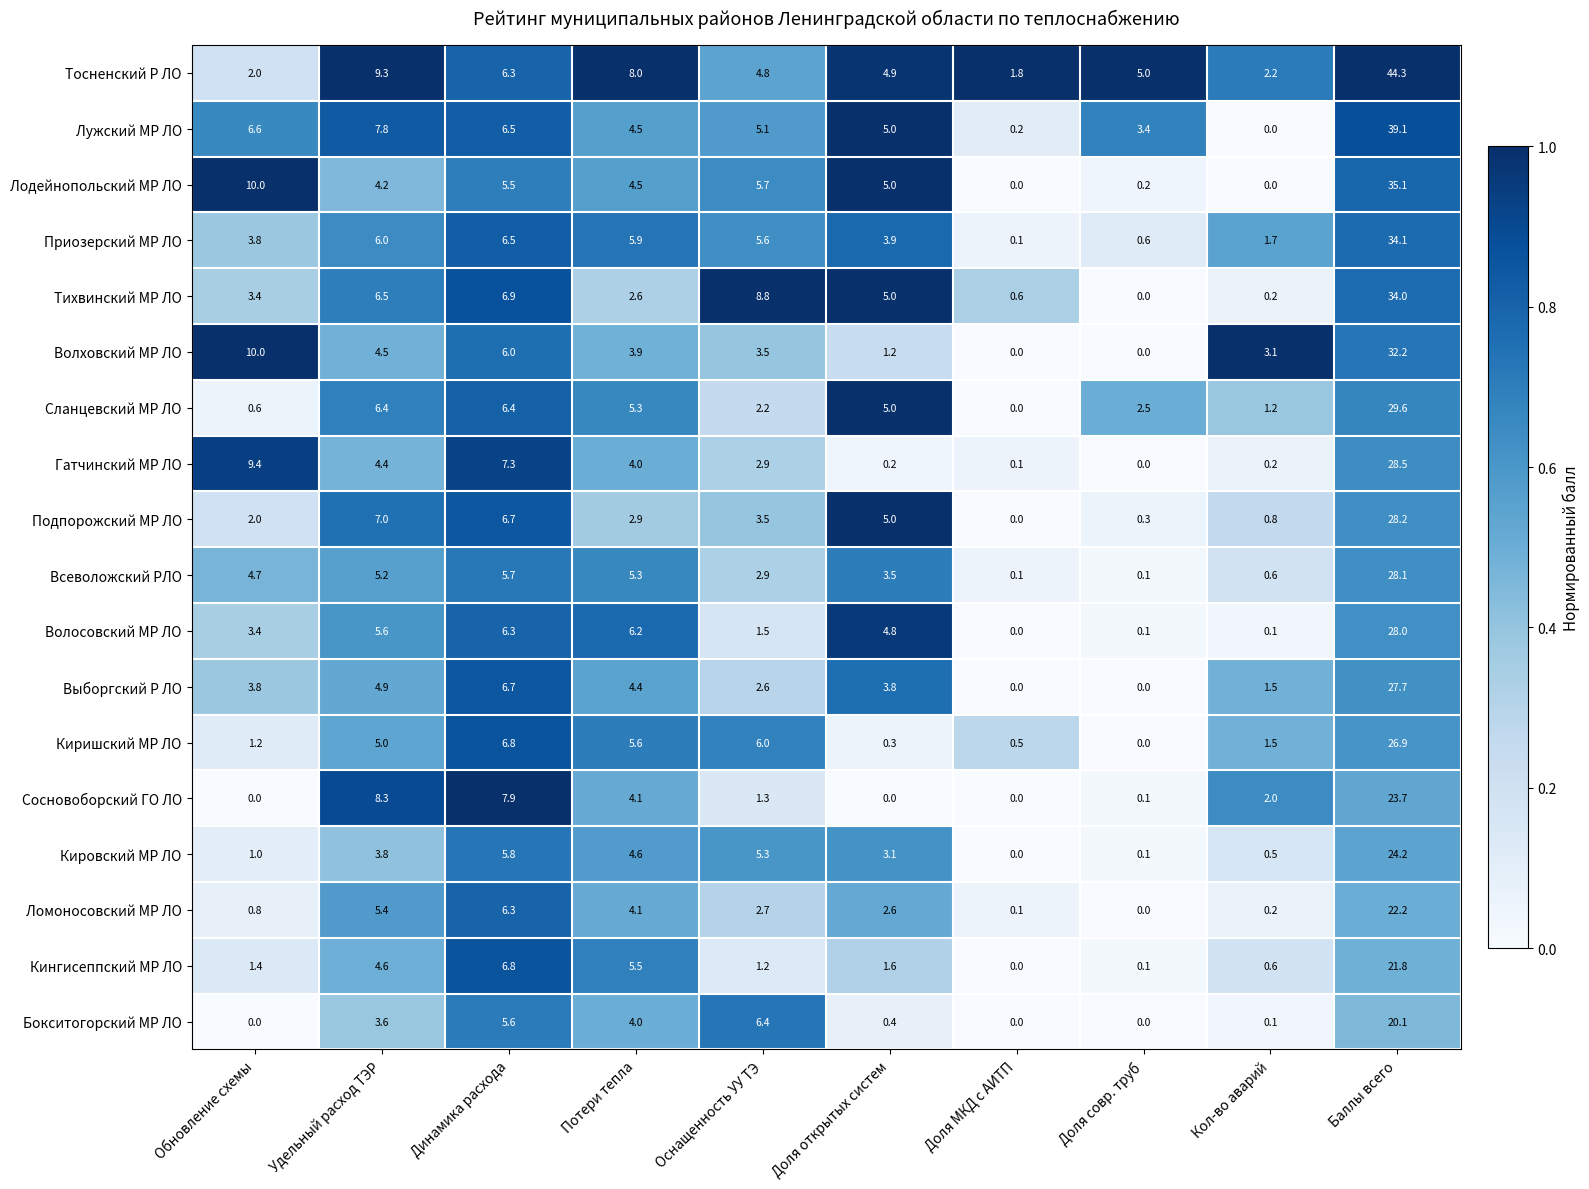

How many distinct data groups are displayed?

18